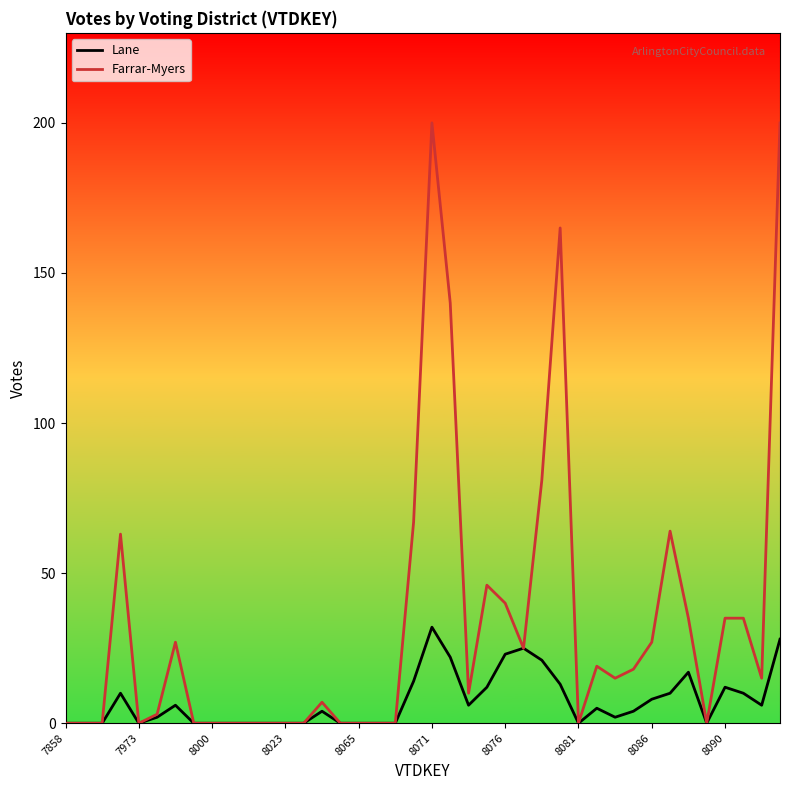

Count the number of data series in this chart.

2